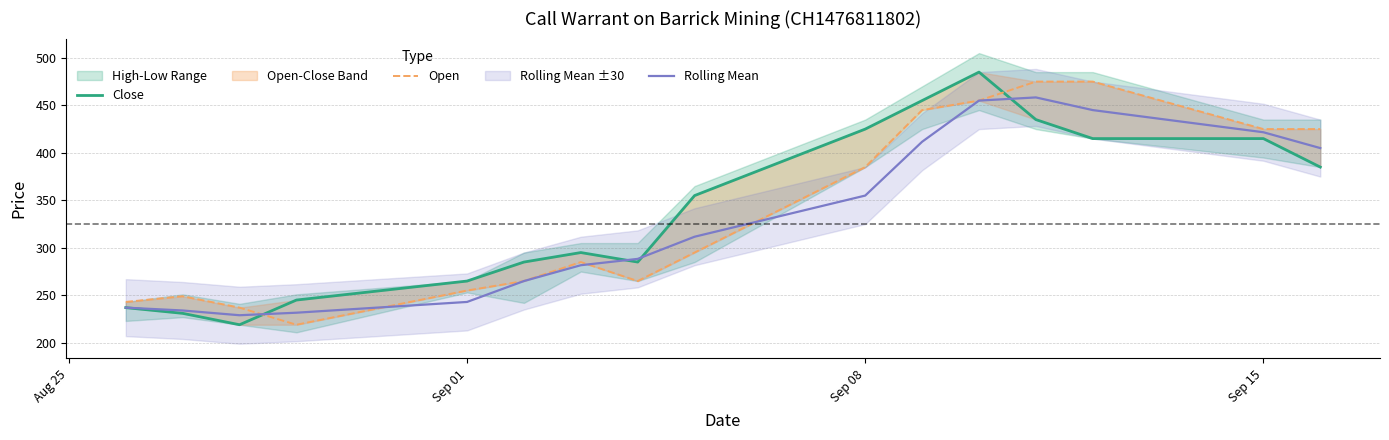

Rank the series by their maximum value, from lowest to highest.

Rolling Mean, Open, Close